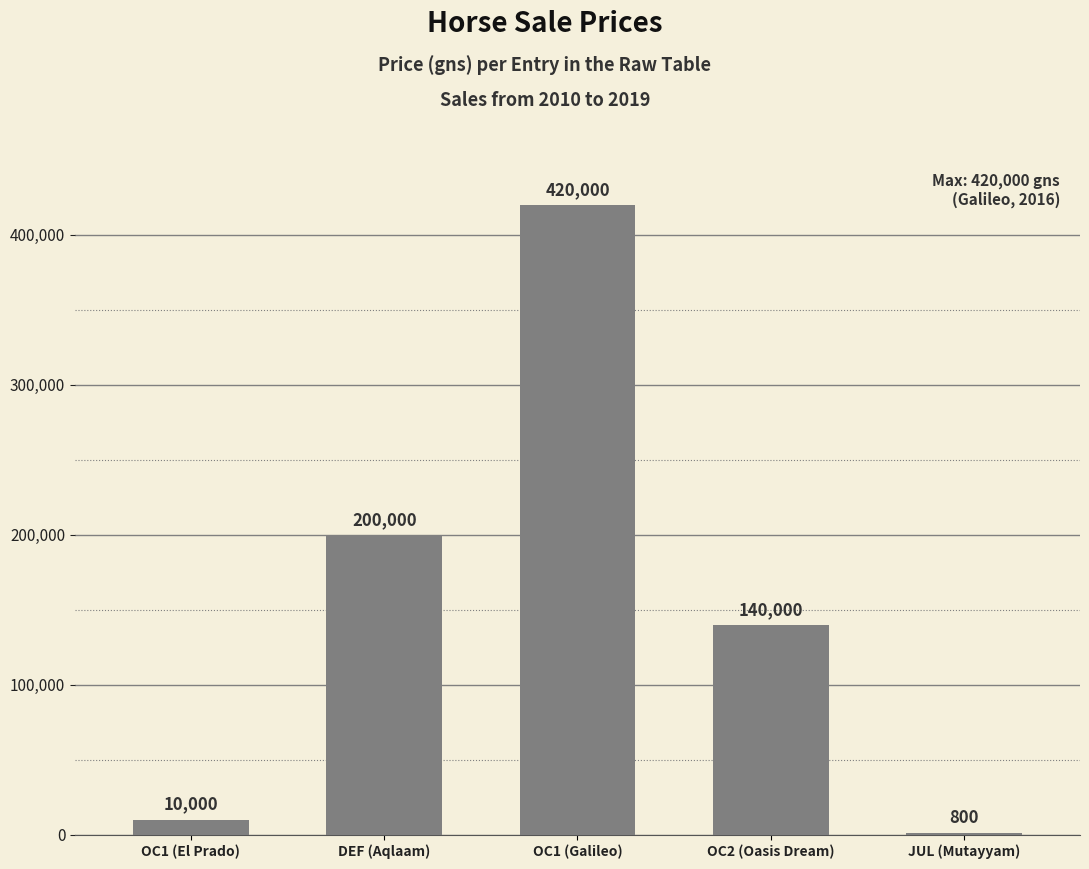

The chart shows a value of 216233 at OC2 (Oasis Dream). True or false?

False